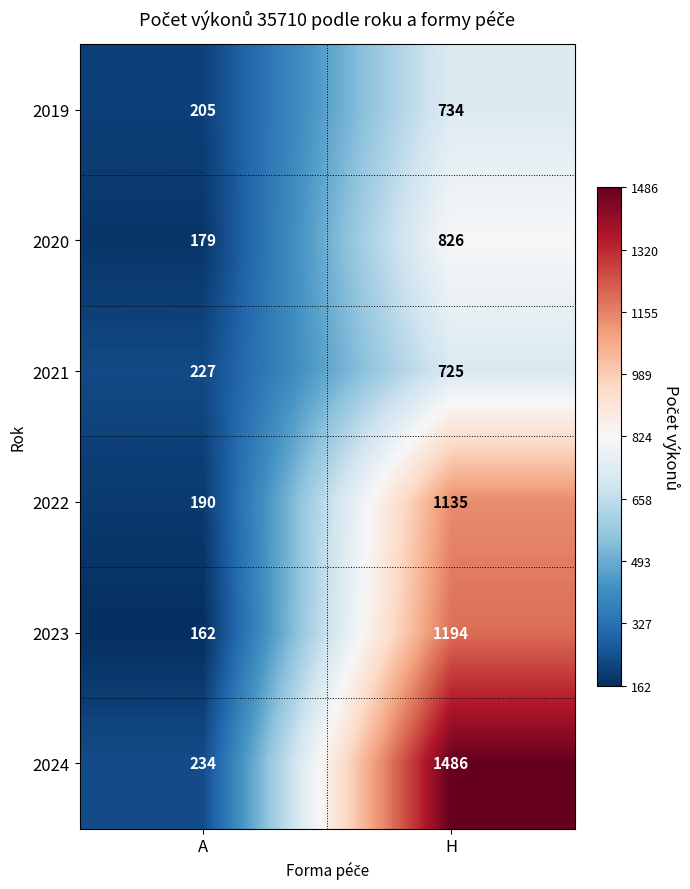

The value of 2023 at H is 772. True or false?

False